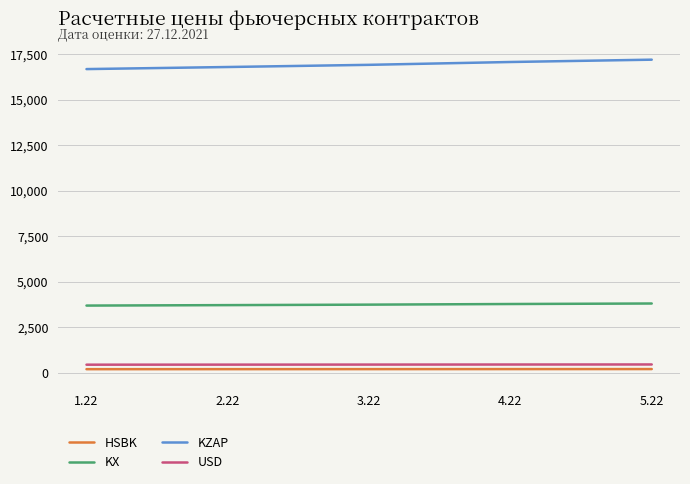

What is the difference between the second highest and second lowest values in the HSBK series?

3.1